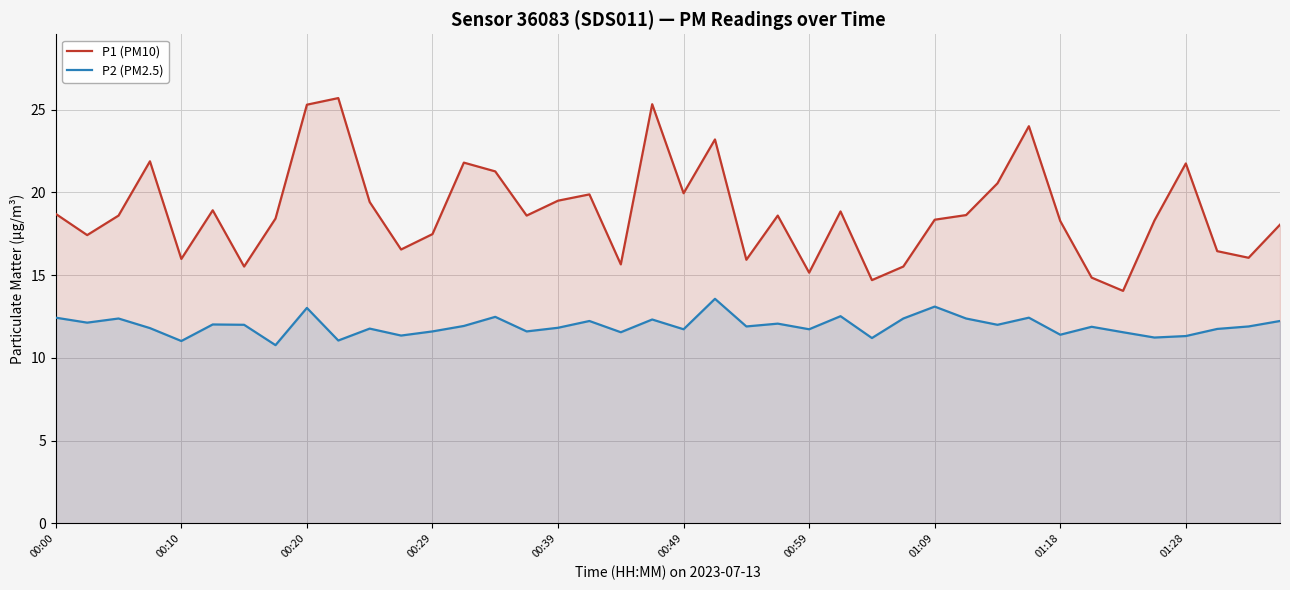

Which series has the largest range (max minus min)?

P1 (PM10)